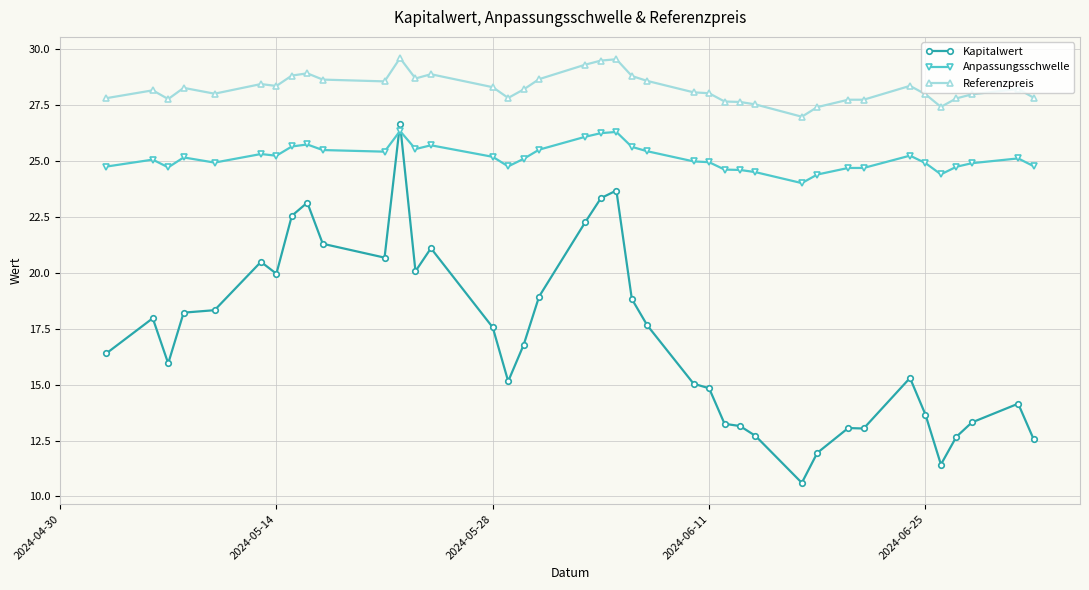

In Kapitalwert, how many points are lower than both neighbors (excluding endpoints)?

8